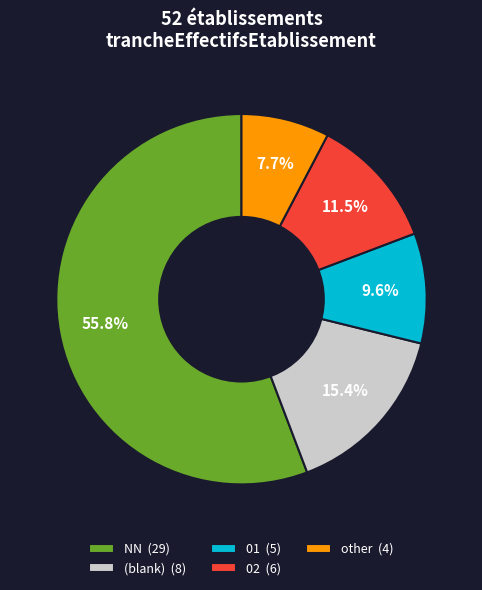

Does any single category account for the majority?

Yes